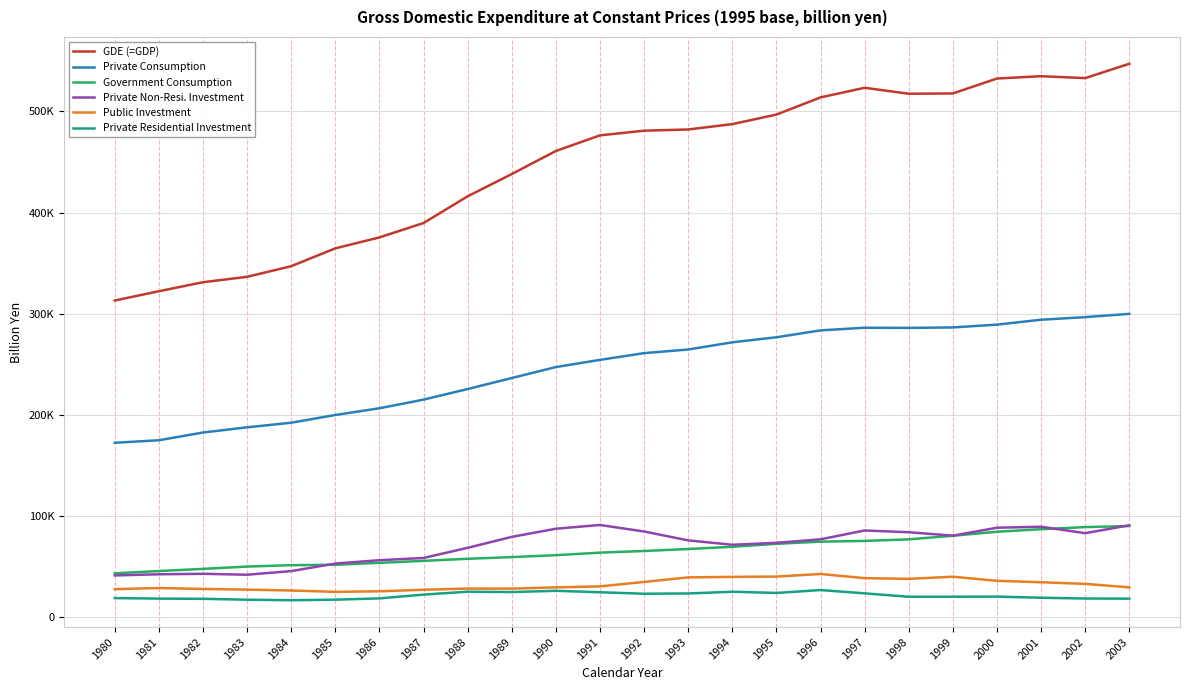

Where is the first local minimum for Private Non-Resi. Investment?

1983